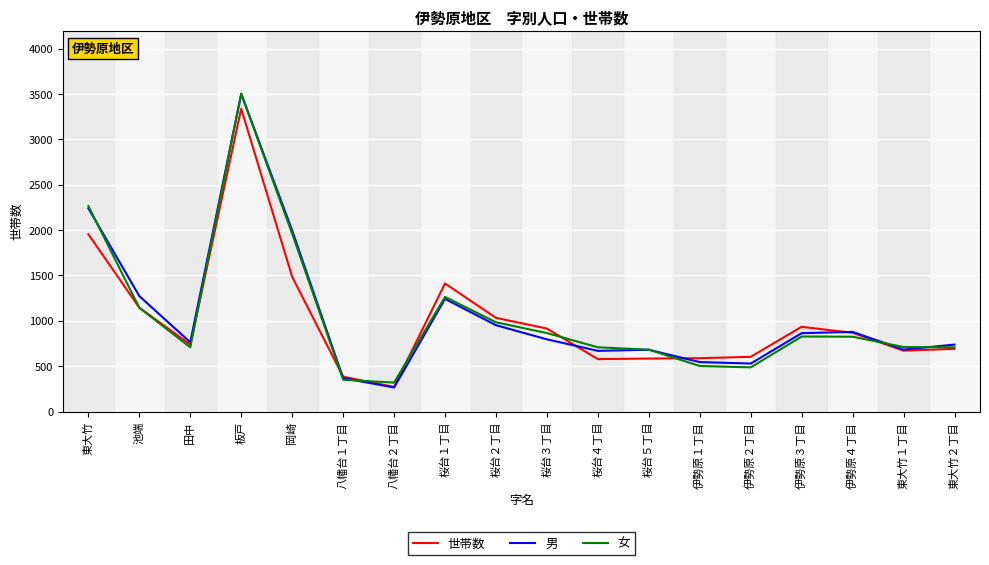

What is the total value across all series at 伊勢原１丁目?

1635